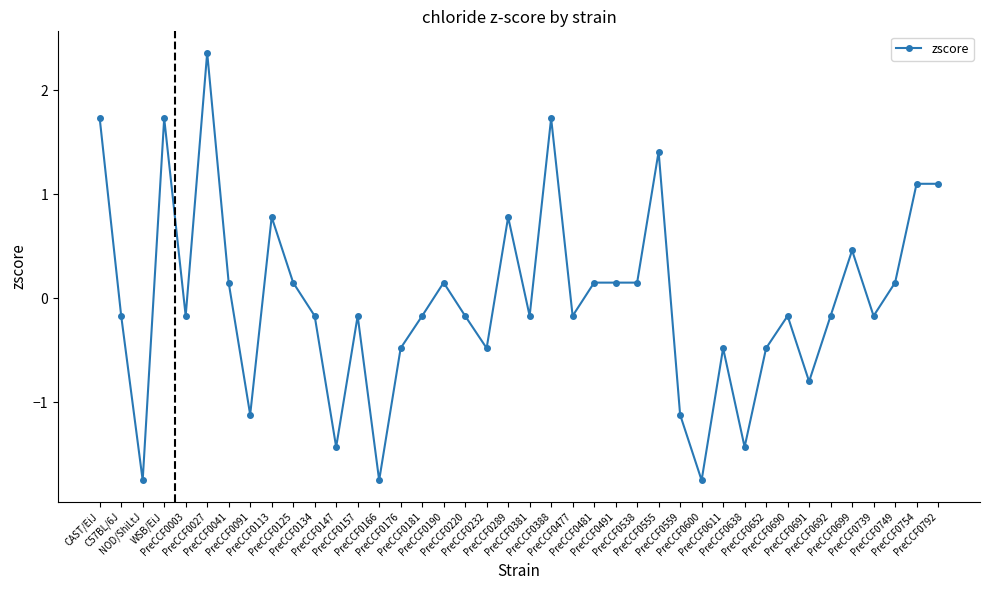

What is the greatest value displayed?

2.4